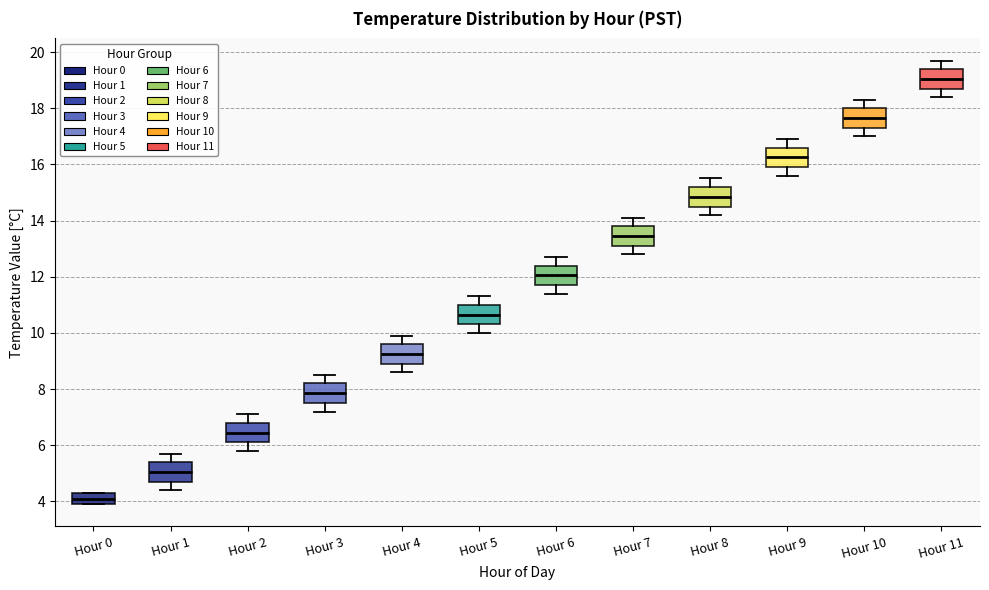

Reading left to right, transcribe this box plot: for each box, give where its median line is, the range the box spans, and where its two whiskers end, as read against the y-axis. The values are not printed on the chart, so give them approximately, as read against the axis.

Hour 0: median 4.2, box 4.0 to 4.4, whiskers 4.0 to 4.4
Hour 1: median 5.0, box 4.8 to 5.4, whiskers 4.4 to 5.8
Hour 2: median 6.4, box 6.2 to 6.8, whiskers 5.8 to 7.2
Hour 3: median 7.8, box 7.6 to 8.2, whiskers 7.2 to 8.6
Hour 4: median 9.2, box 9.0 to 9.6, whiskers 8.6 to 10.0
Hour 5: median 10.6, box 10.4 to 11.0, whiskers 10.0 to 11.4
Hour 6: median 12.0, box 11.8 to 12.4, whiskers 11.4 to 12.8
Hour 7: median 13.4, box 13.2 to 13.8, whiskers 12.8 to 14.2
Hour 8: median 14.8, box 14.6 to 15.2, whiskers 14.2 to 15.6
Hour 9: median 16.2, box 16.0 to 16.6, whiskers 15.6 to 17.0
Hour 10: median 17.6, box 17.4 to 18.0, whiskers 17.0 to 18.4
Hour 11: median 19.0, box 18.8 to 19.4, whiskers 18.4 to 19.8